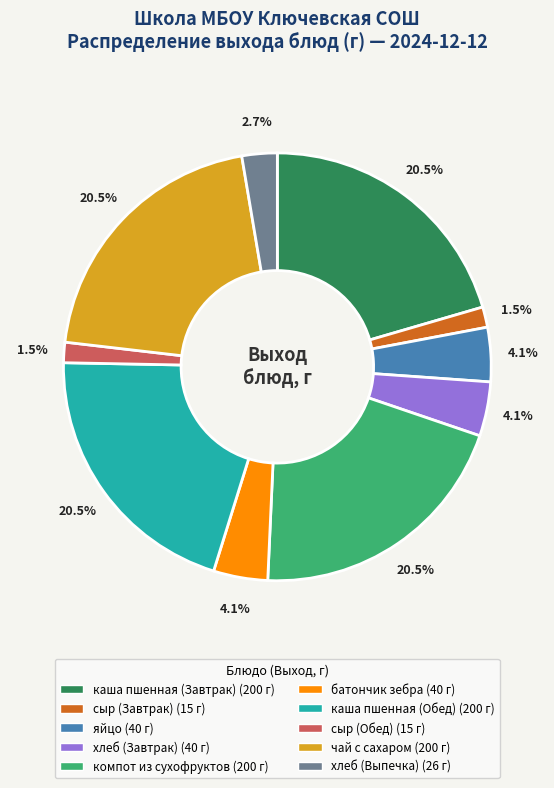

To the nearest percent, what is the combined percentage of хлеб (Завтрак) and батончик зебра?

8%